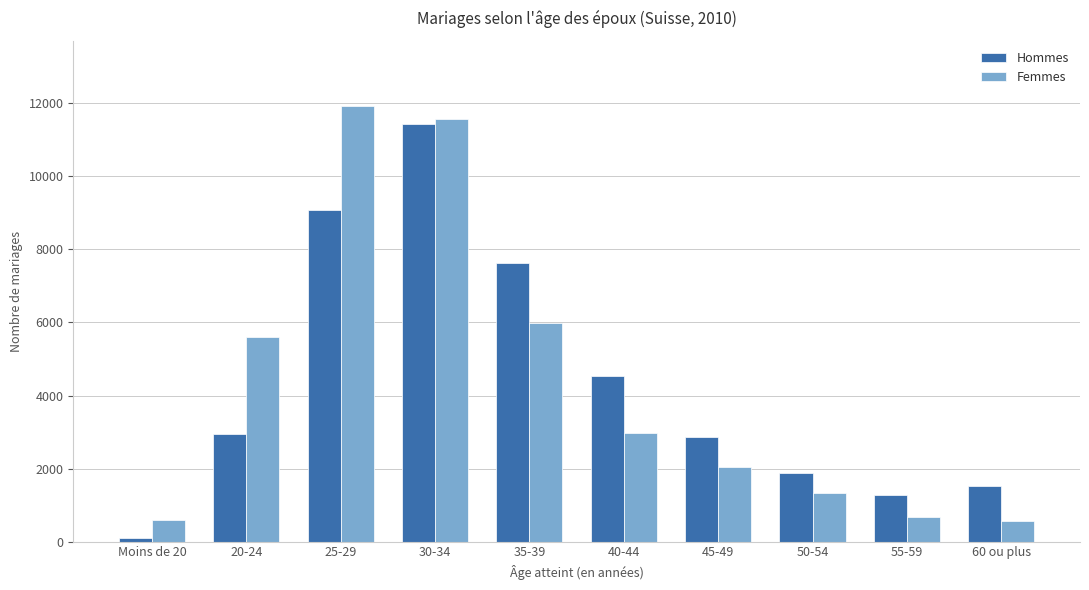

What is the value of the Femmes bar at the 8th from the left?

1329